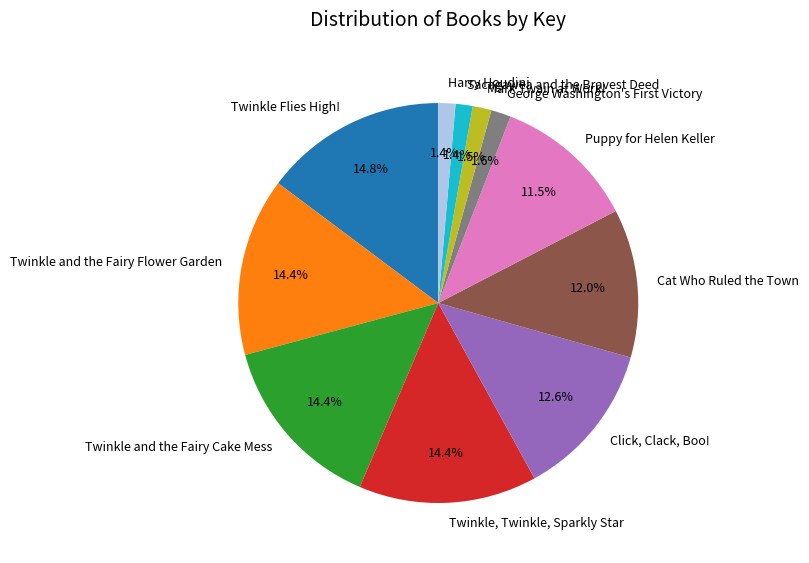

Between Mark Twain at Work! and Twinkle Flies High!, which is larger?

Twinkle Flies High!